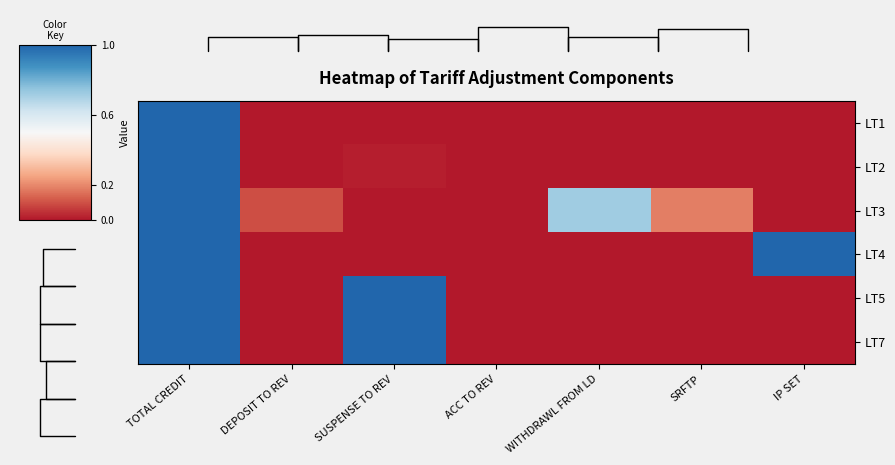

Which series has the largest total across all categories?

row_2